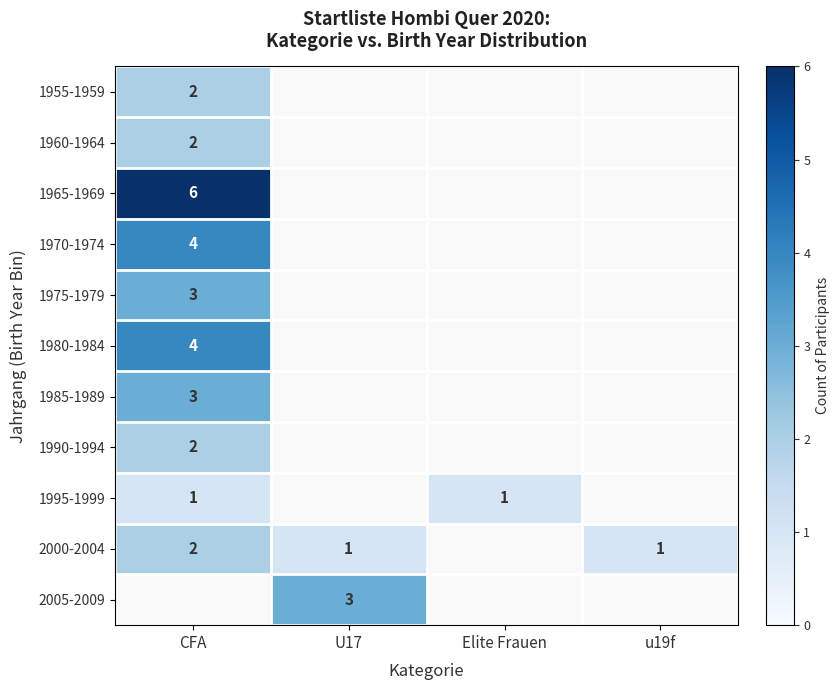

Which category has the lowest value across all series?

CFA